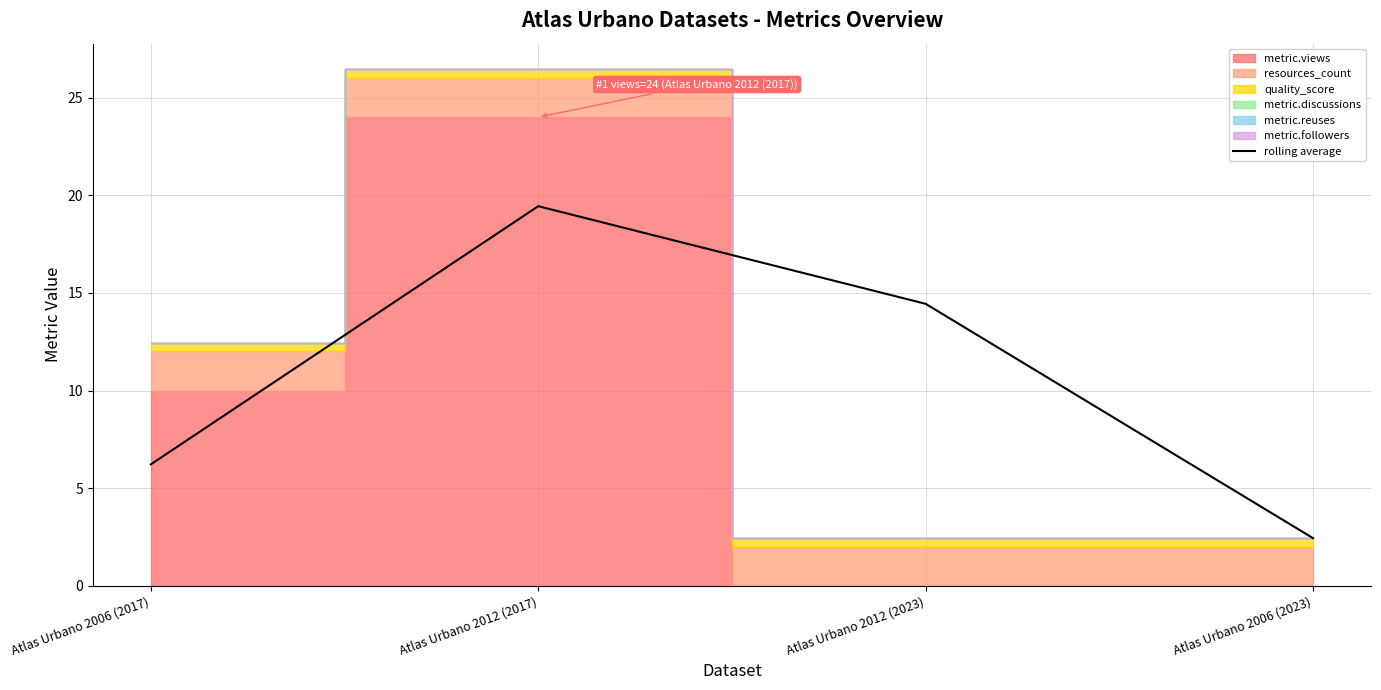

Reading left to right, list all the values displayed in this chart.

6.2	19.4	14.4	2.4